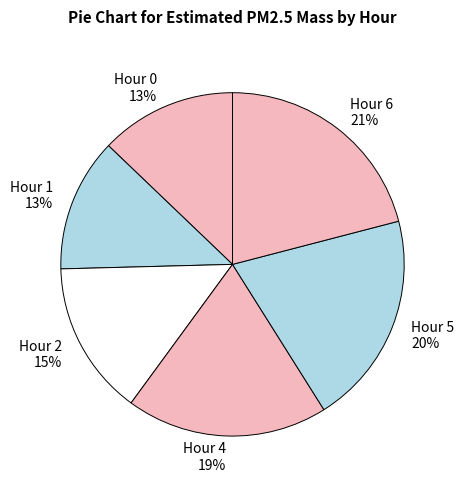

Which slice is the largest?

Hour 6